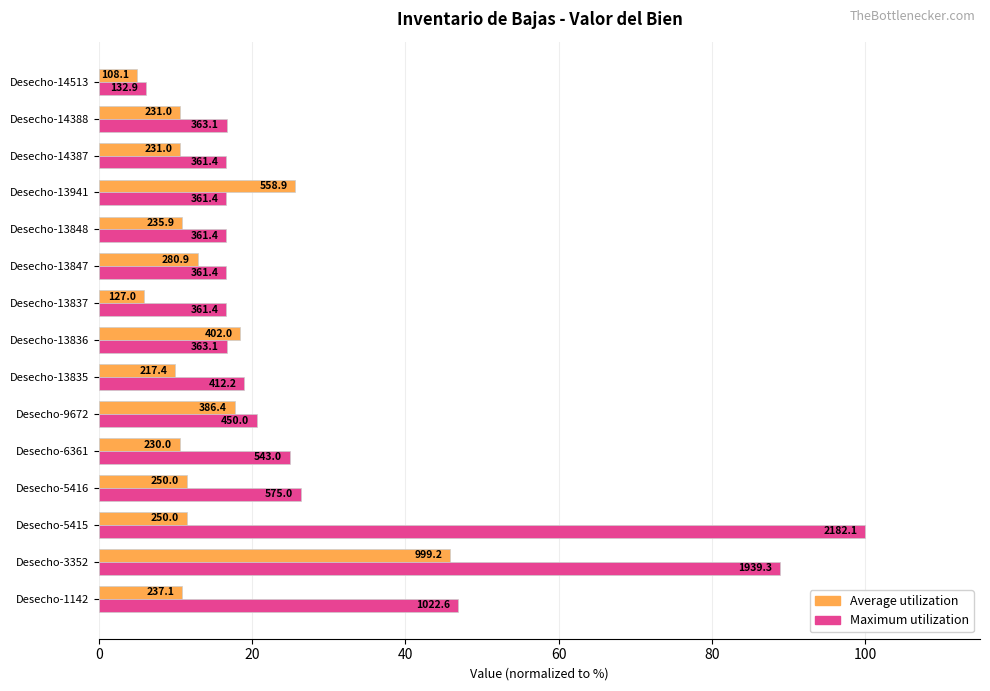

Reading left to right, what are all the values shown in this chart?

Average utilization: 10.9	45.8	11.5	11.5	10.5	17.7	10.0	18.4	5.8	12.9	10.8	25.6	10.6	10.6	5.0
Maximum utilization: 46.9	88.9	100.0	26.4	24.9	20.6	18.9	16.6	16.6	16.6	16.6	16.6	16.6	16.6	6.1